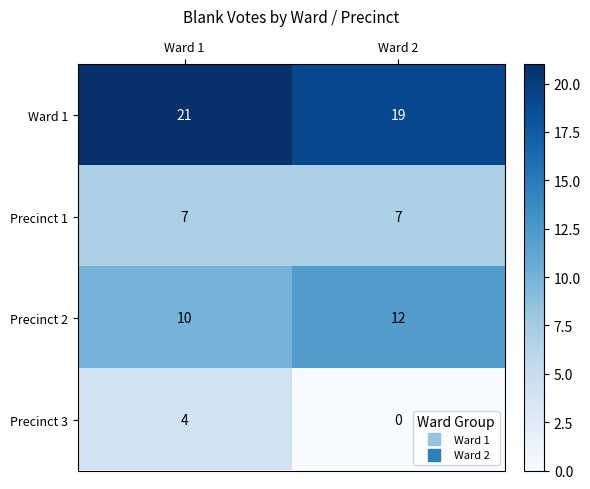

At Ward 1, list the series in order from smallest to largest.

Precinct 3, Precinct 1, Precinct 2, Ward 1